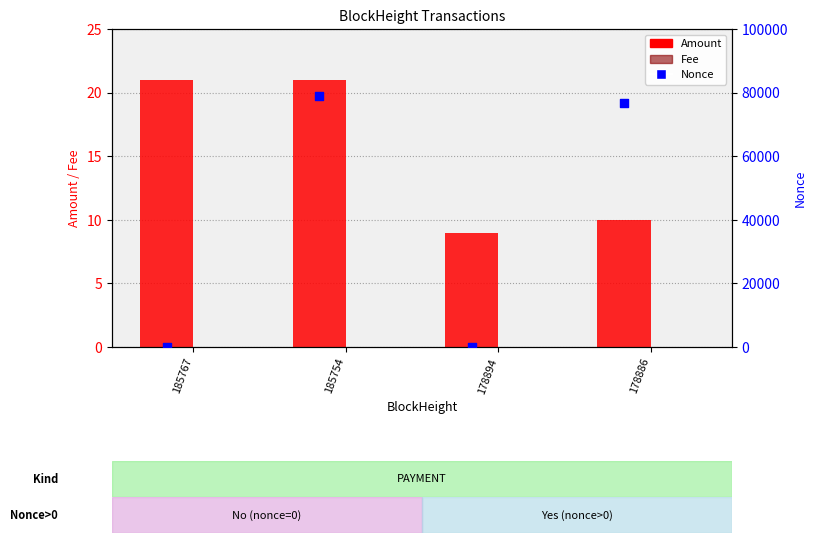

Is the value of Amount at 178886 greater than the value of Fee at 185767?

Yes